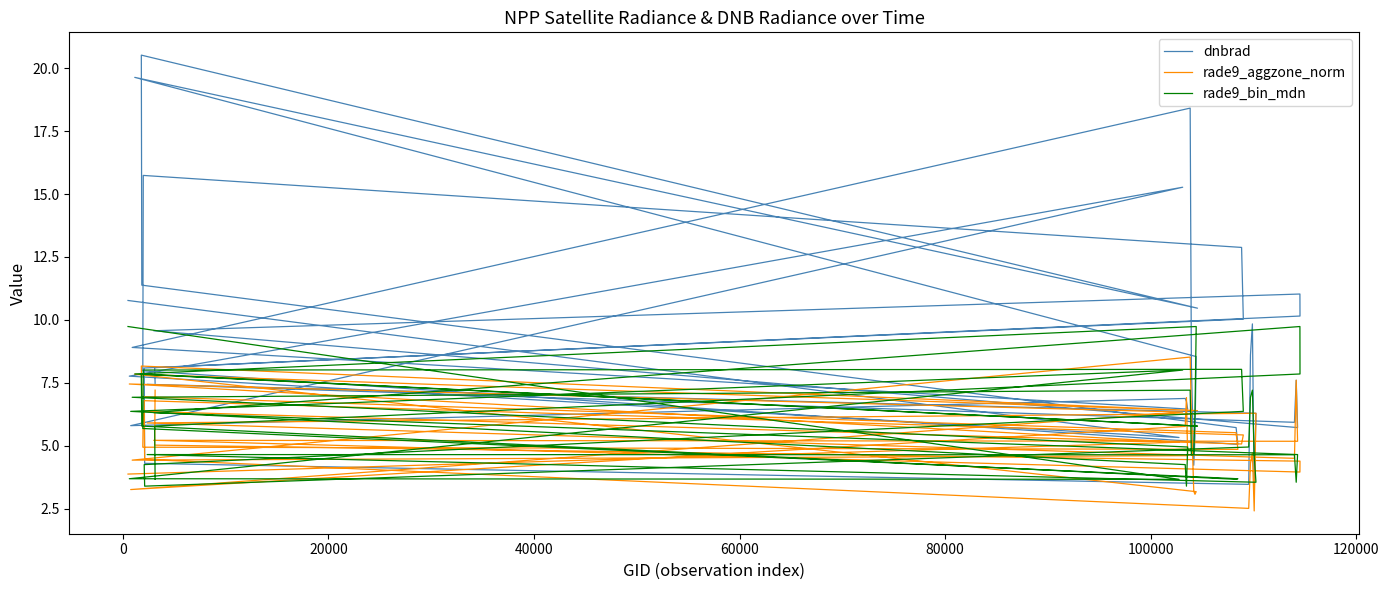

How many data points in rade9_aggzone_norm are above 5?

23